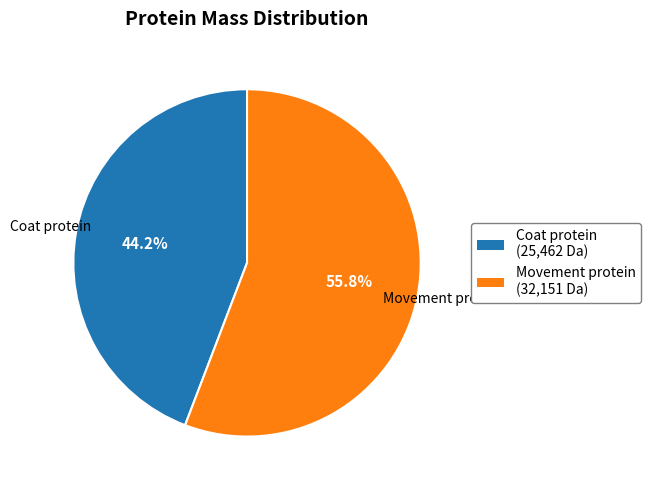

Count the number of slices in the pie.

2